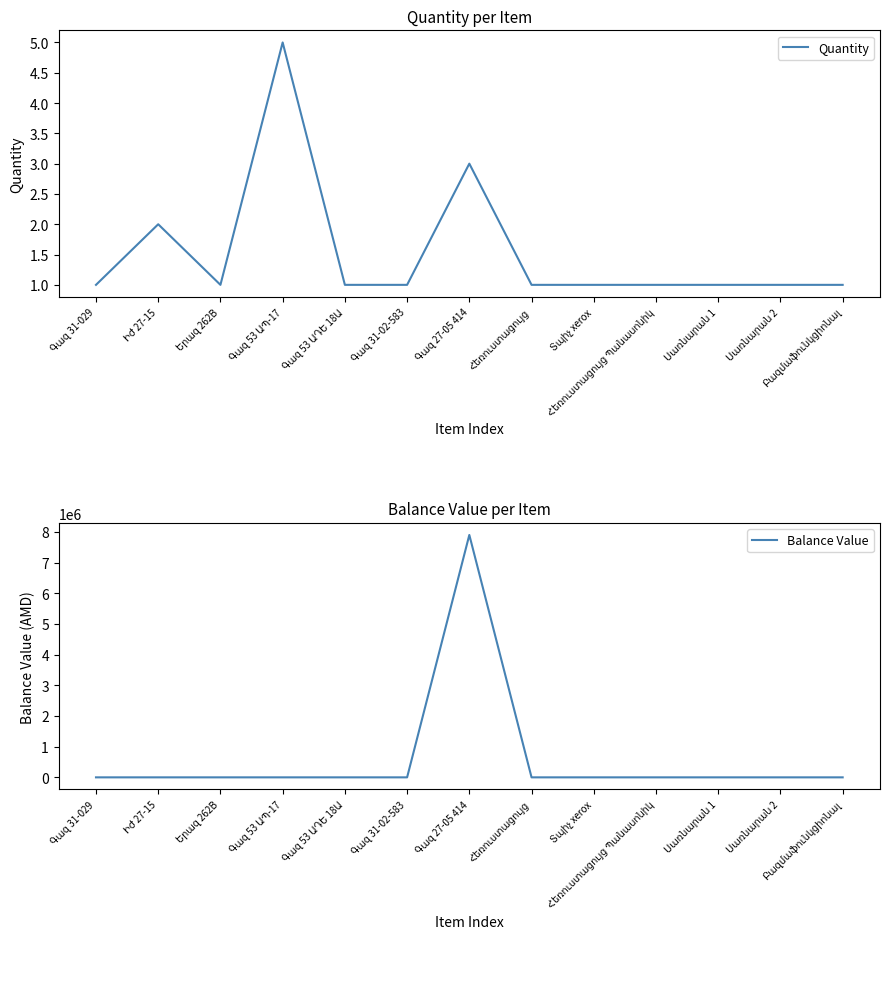

What is the difference between the maximum and minimum values in the Balance Value series?

7900000